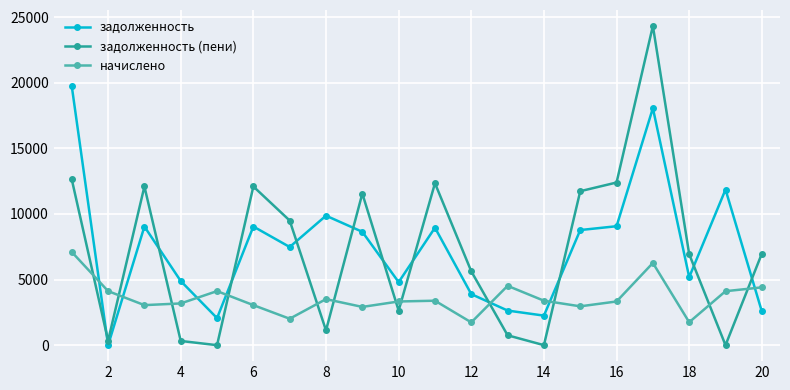

Which series ends up on top after the final intersection of задолженность (пени) and задолженность?

задолженность (пени)